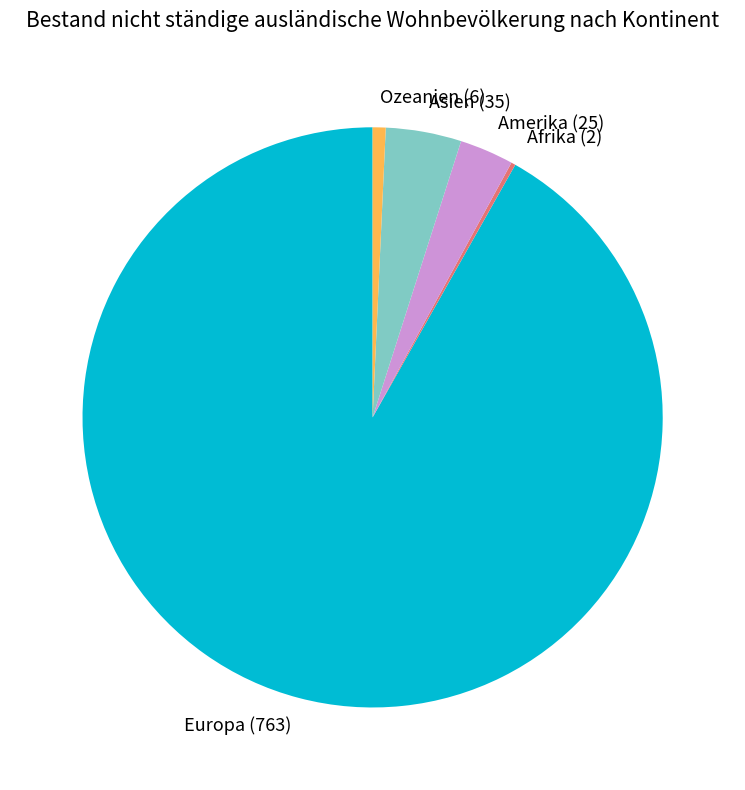

Which category has the biggest portion of the pie?

Europa